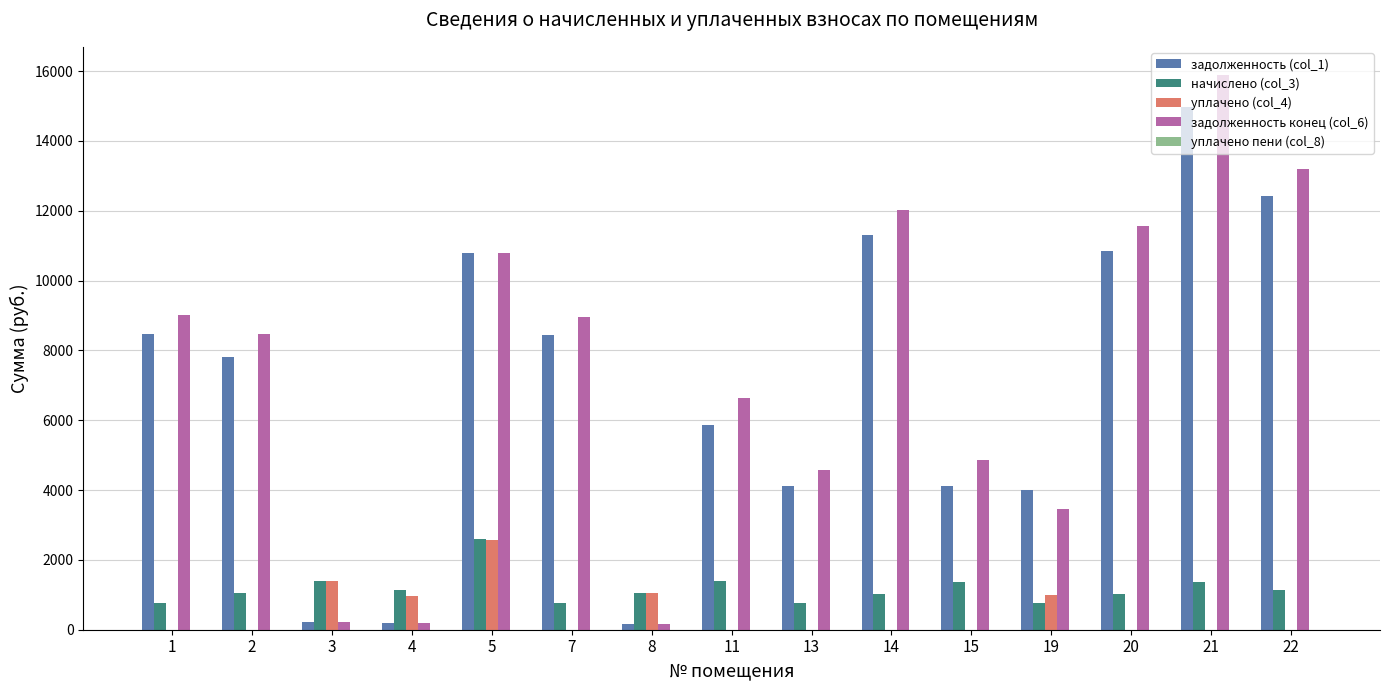

What is the maximum value shown in the chart?

15900.9